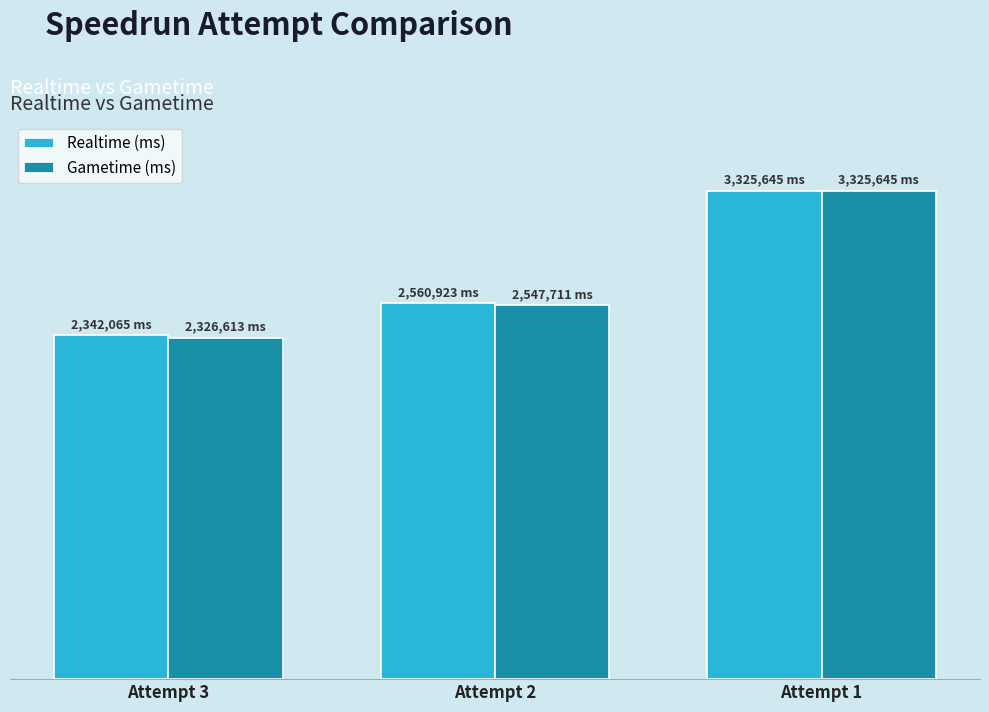

List the labels in order of Realtime (ms) value, largest first.

Attempt 1, Attempt 2, Attempt 3